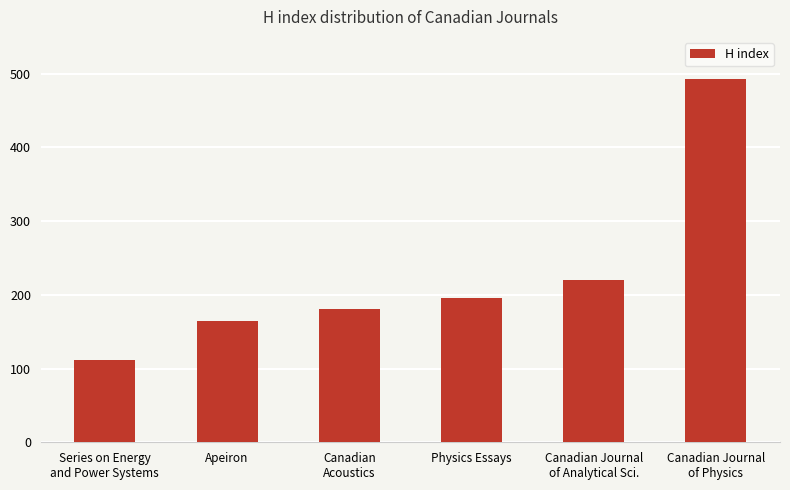

Rank the categories by value from lowest to highest.

Series on Energy
and Power Systems, Apeiron, Canadian
Acoustics, Physics Essays, Canadian Journal
of Analytical Sci., Canadian Journal
of Physics